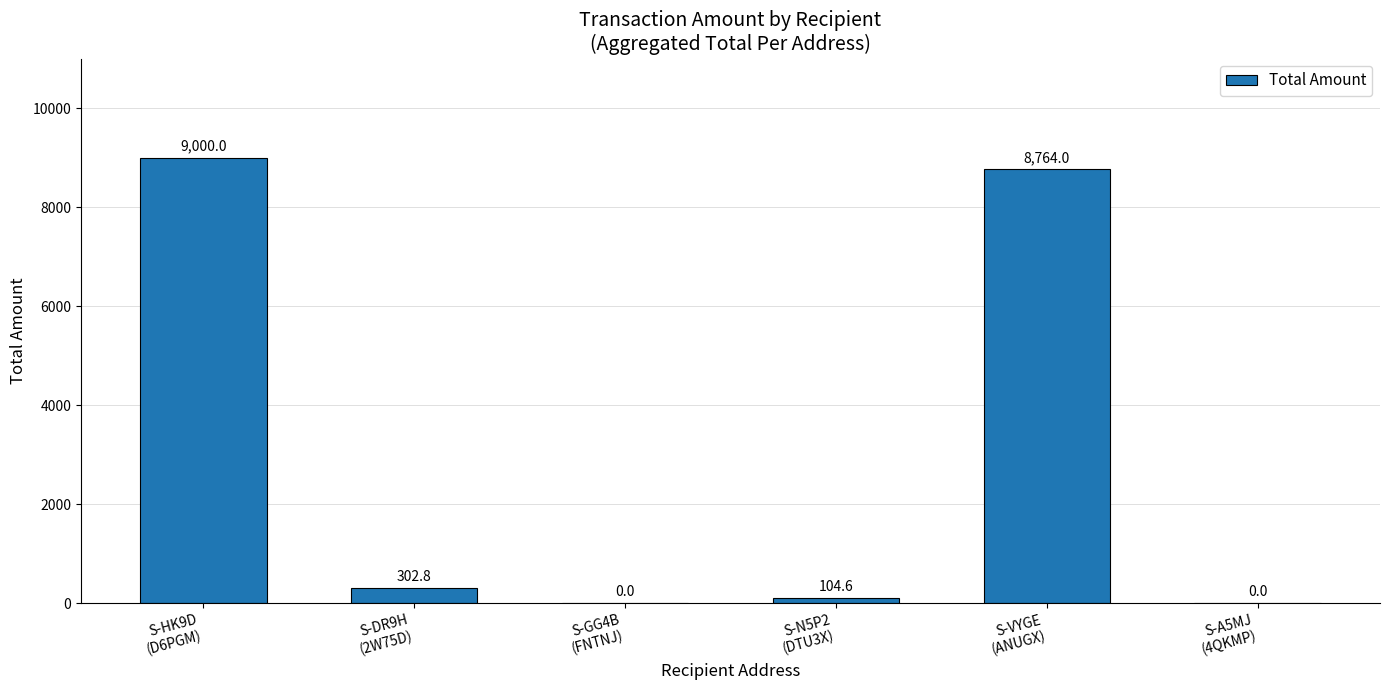

Are the bars grouped side by side (vs. stacked)?

No